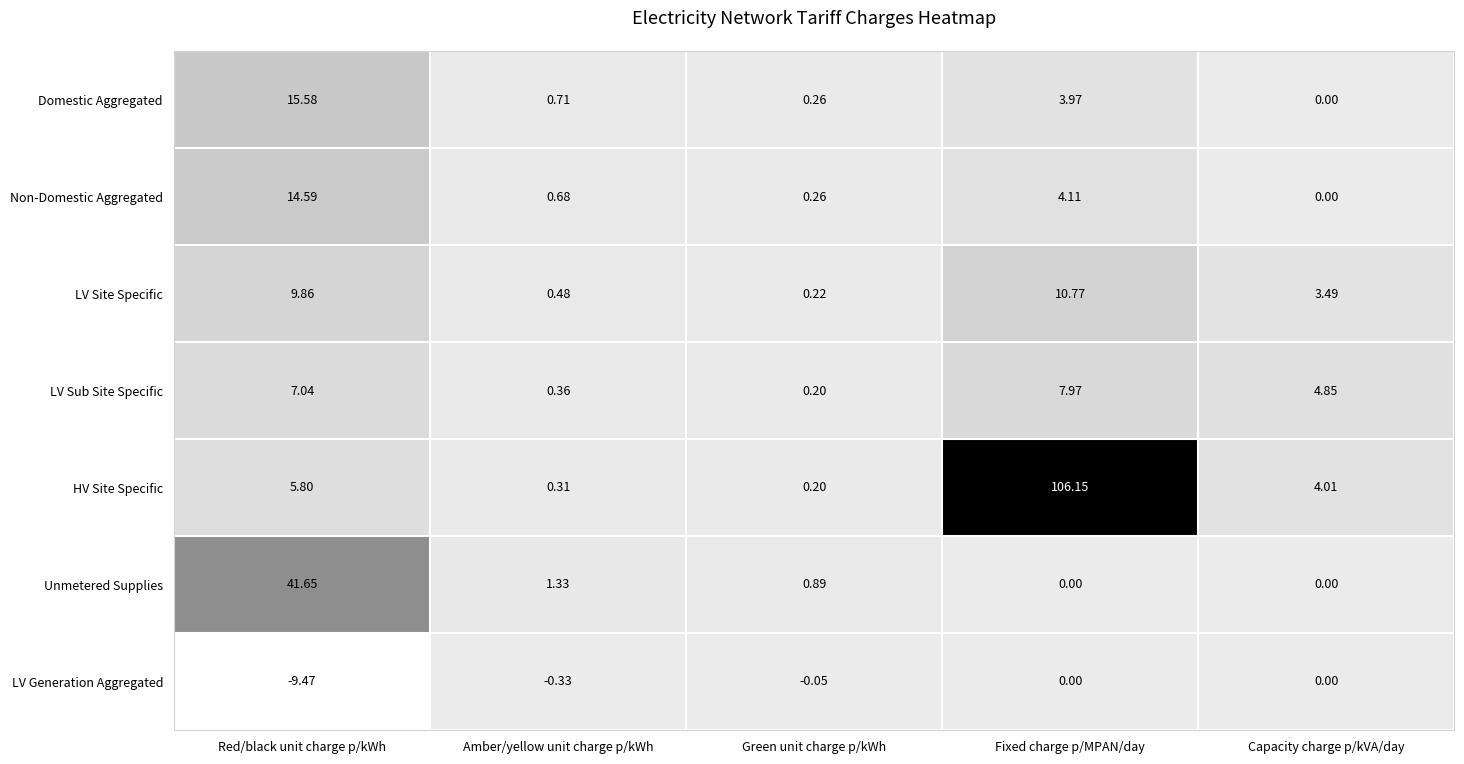

Which series has the largest total across all categories?

HV Site Specific